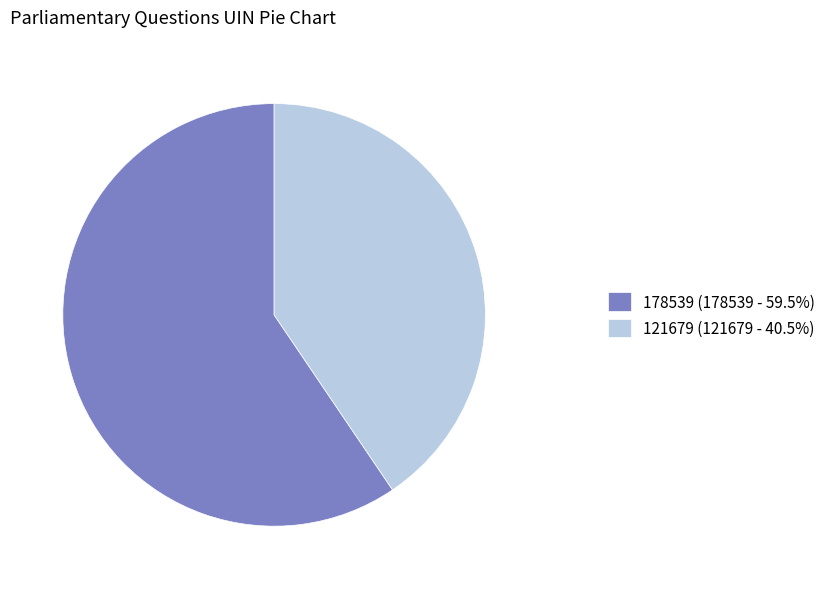

Does 121679 (121679 - 40.5%) account for over 50% of the chart?

No